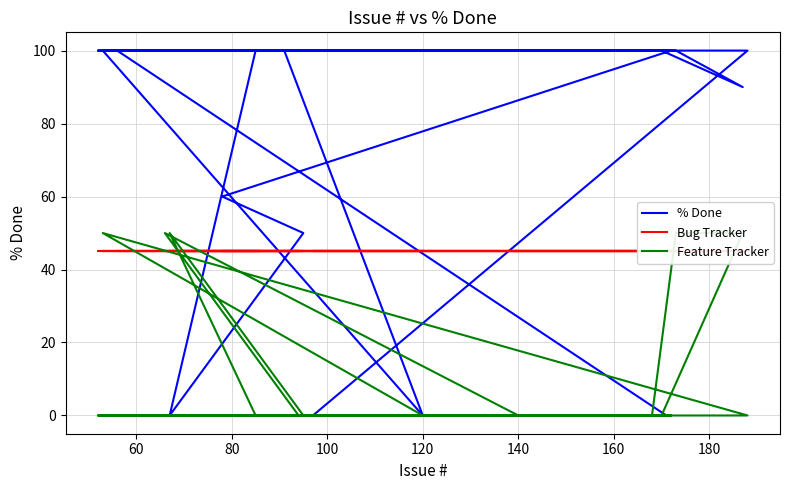

Which series has the largest total across all categories?

% Done